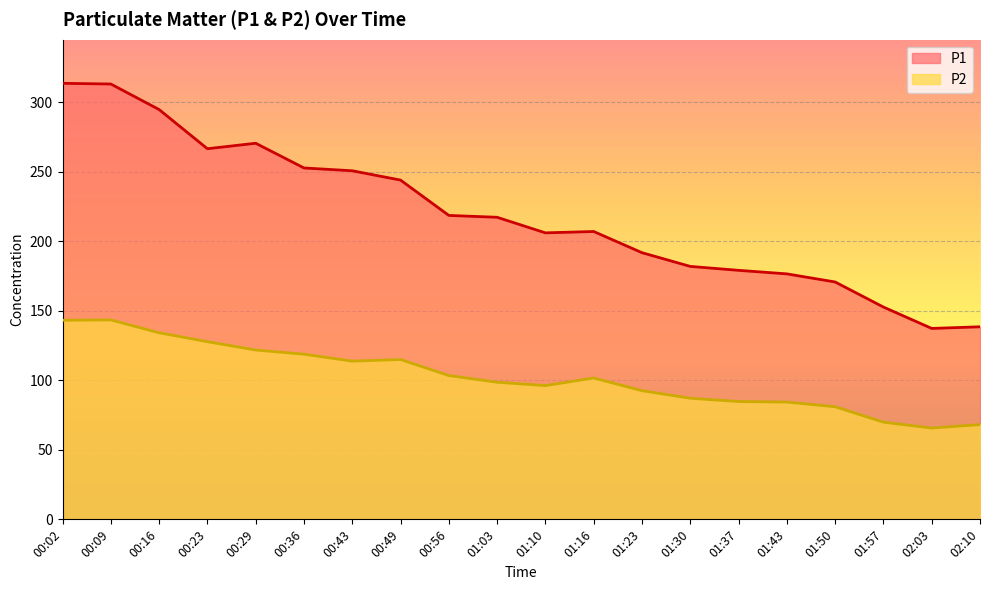

True or false: P2 and P1 intersect in this chart.

False